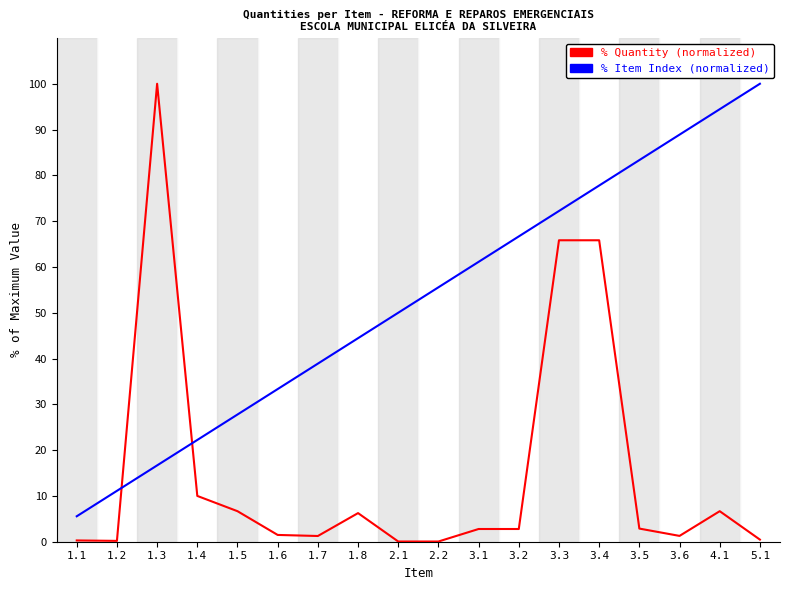

What is the spread (max minus min) of values at 4.1?

87.8